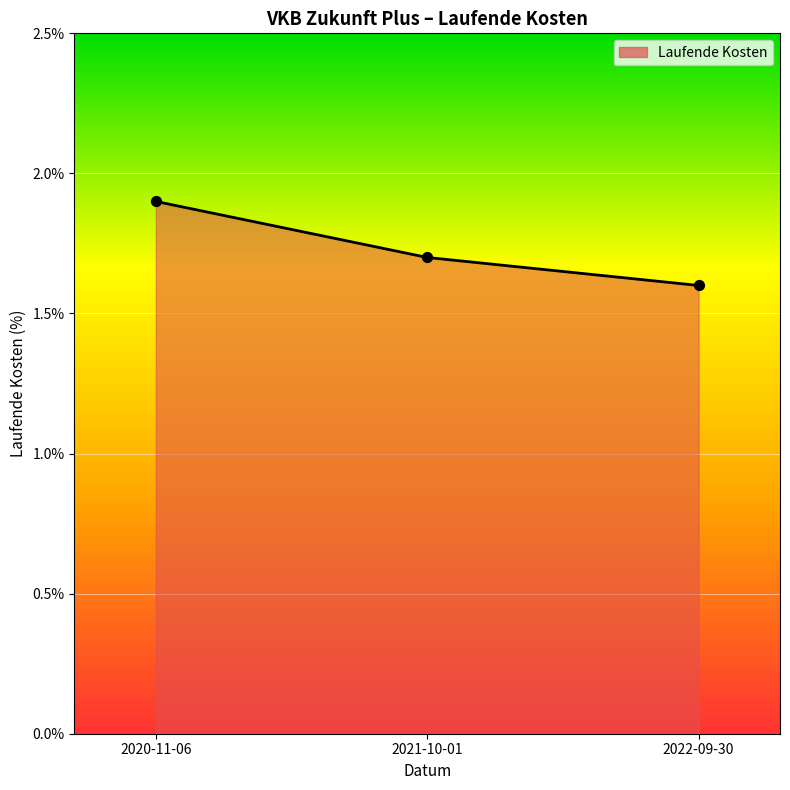

Approximately how many times larger is the value at 2021-10-01 compared to 2020-11-06?

0.9